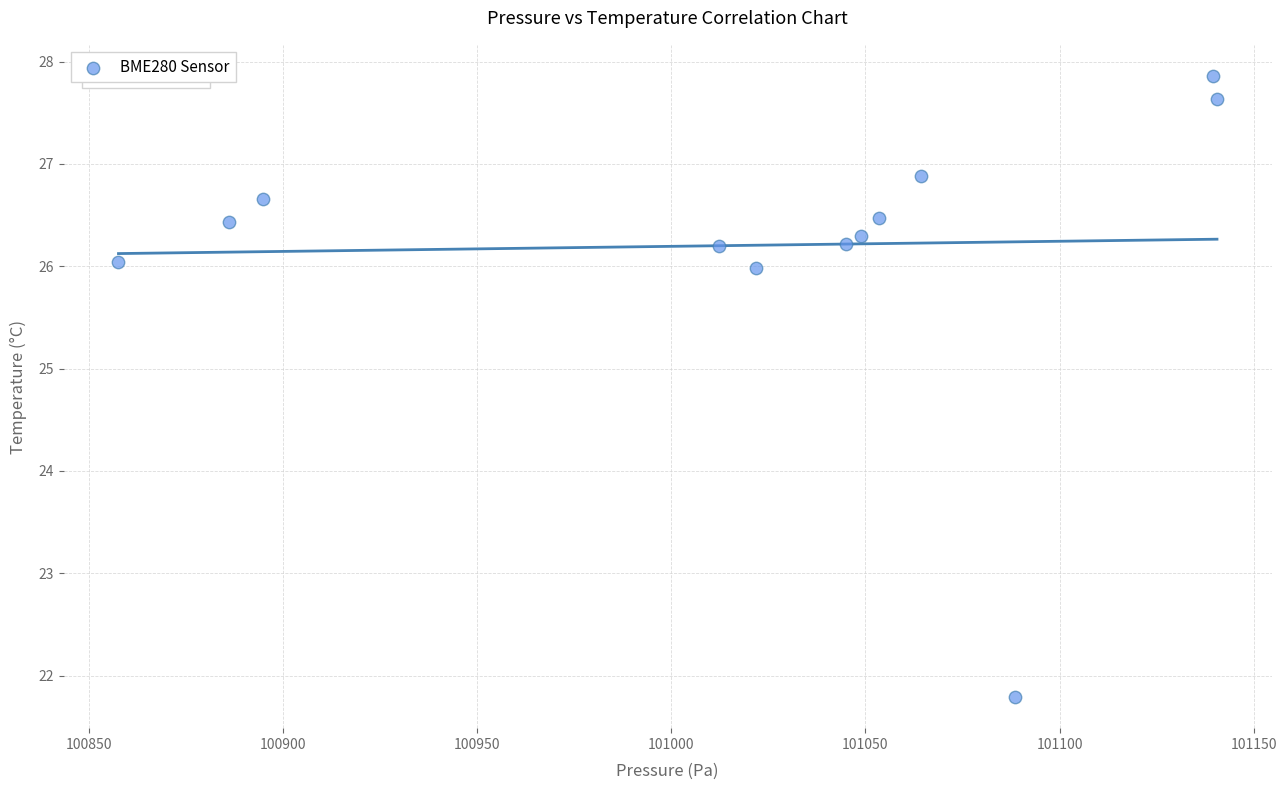

What is the range of X values (max minus min)?

282.9